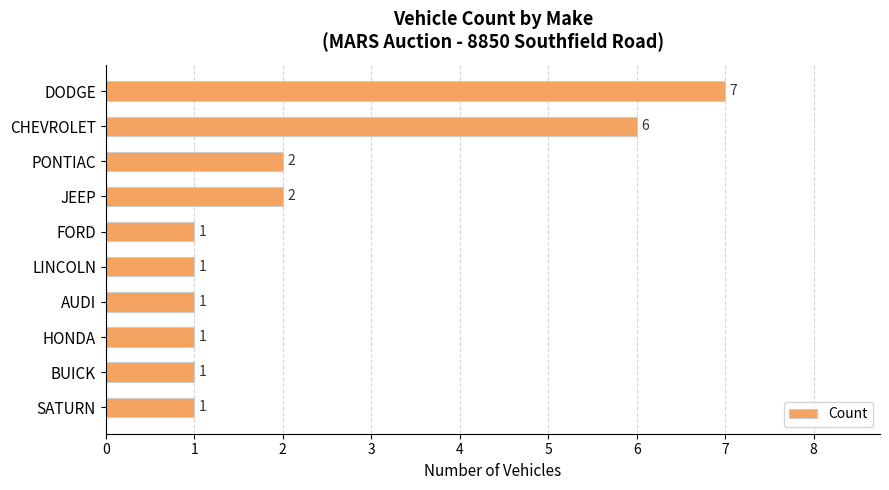

The value at PONTIAC is 2. True or false?

True